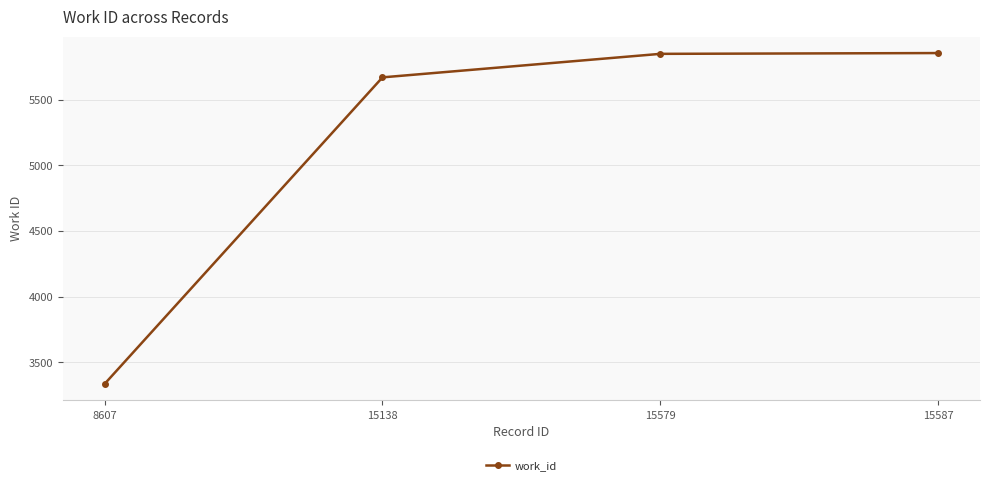

What is the difference between the second highest and minimum values?

2513